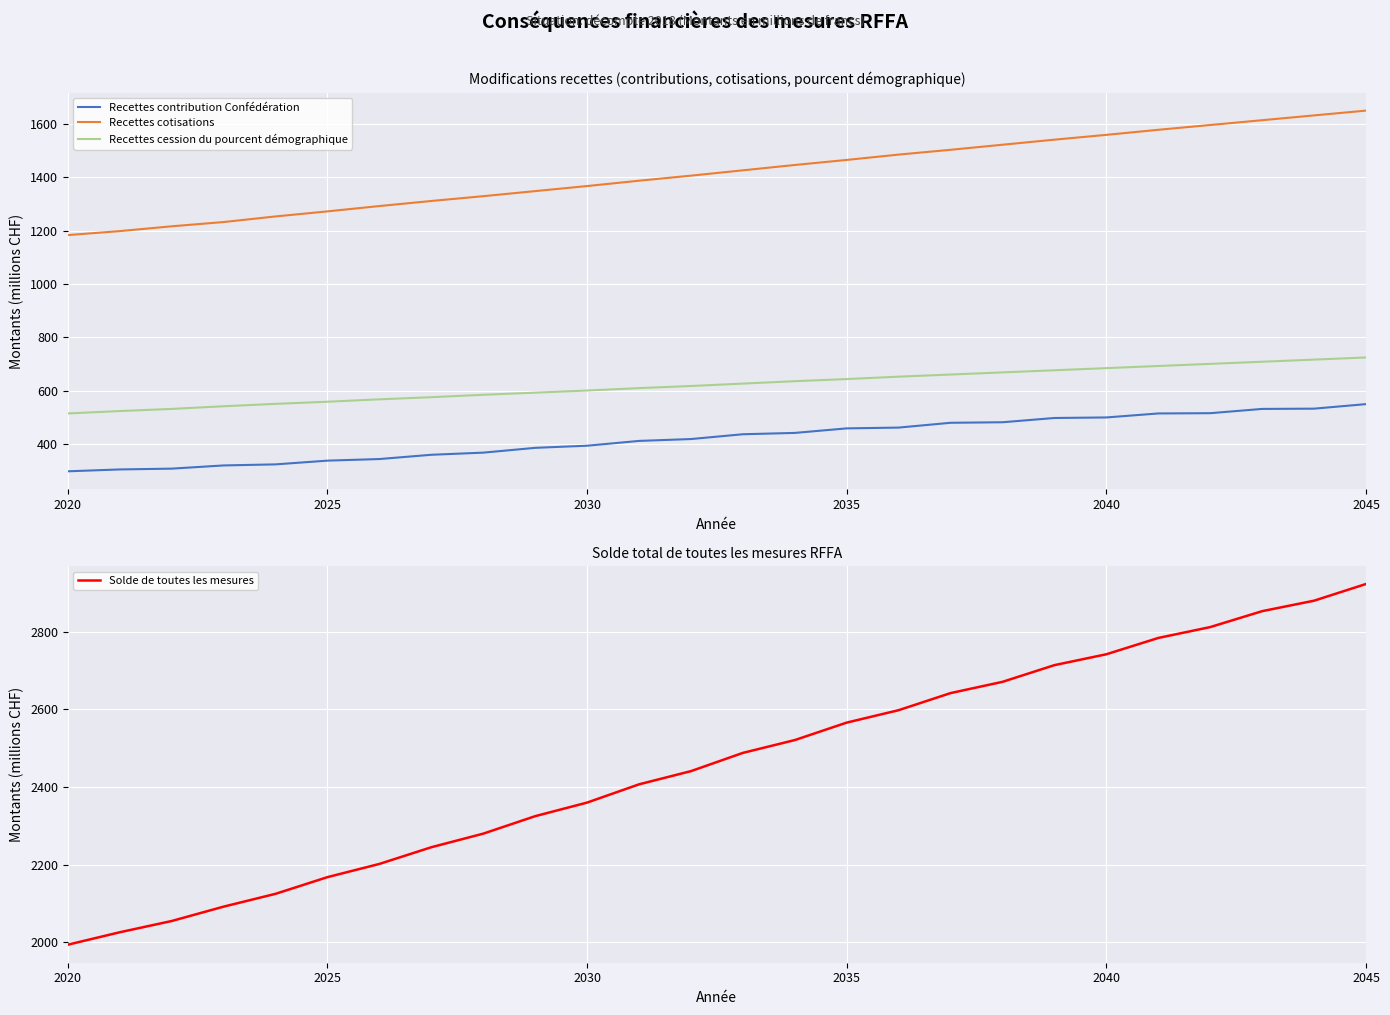

True or false: Recettes cotisations and Recettes cession du pourcent démographique cross at least once.

False